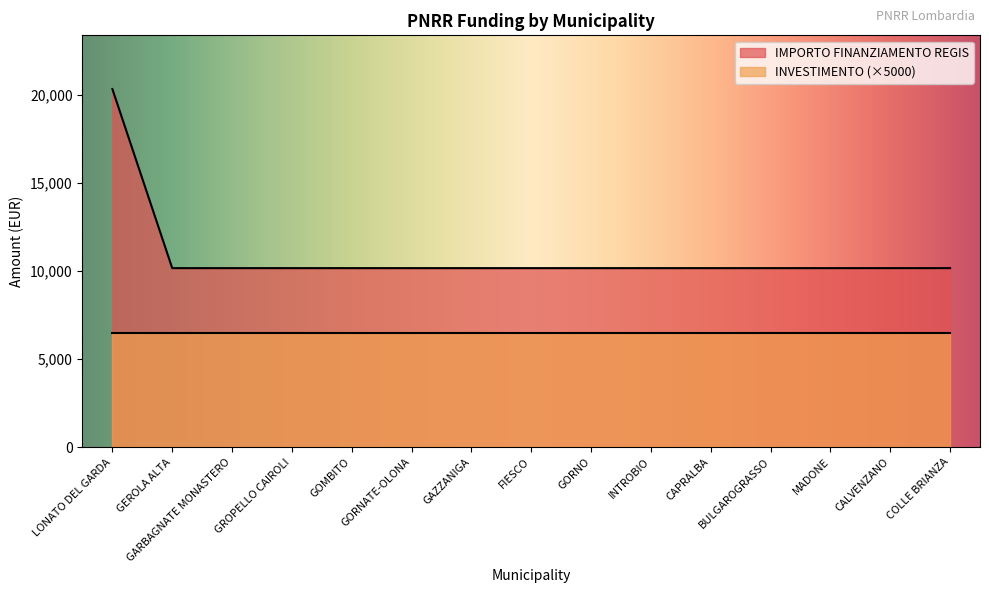

What is the maximum value shown in the chart?

20344